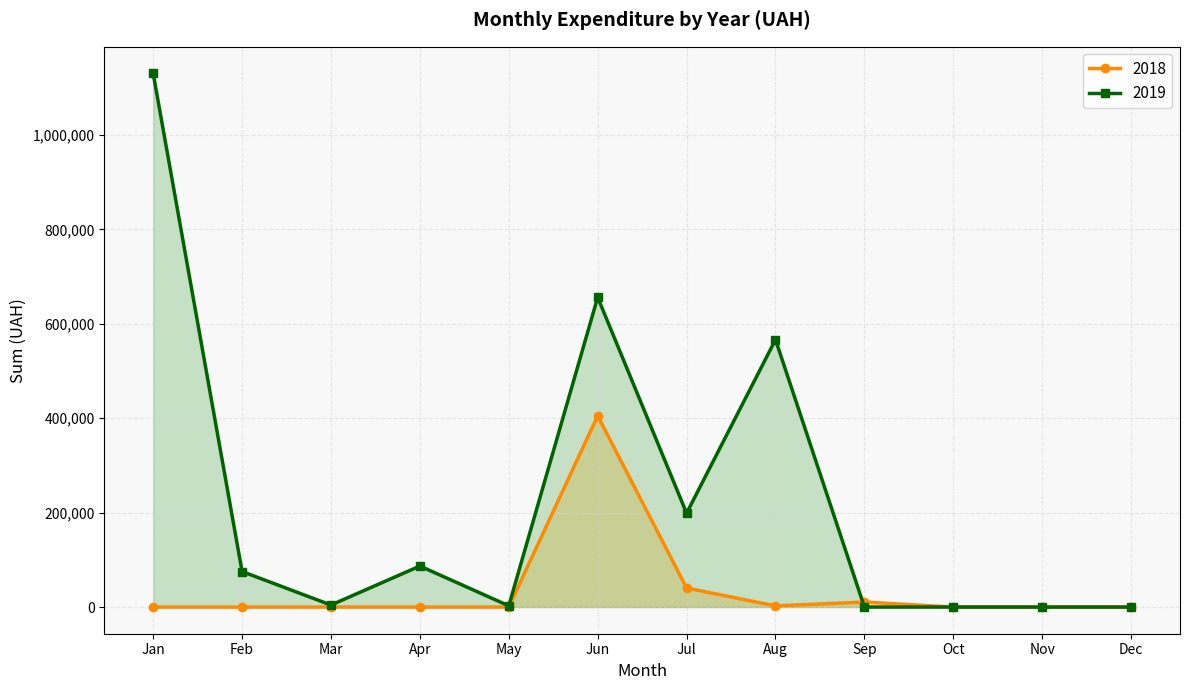

What is the average value of the 2018 series?

38203.2